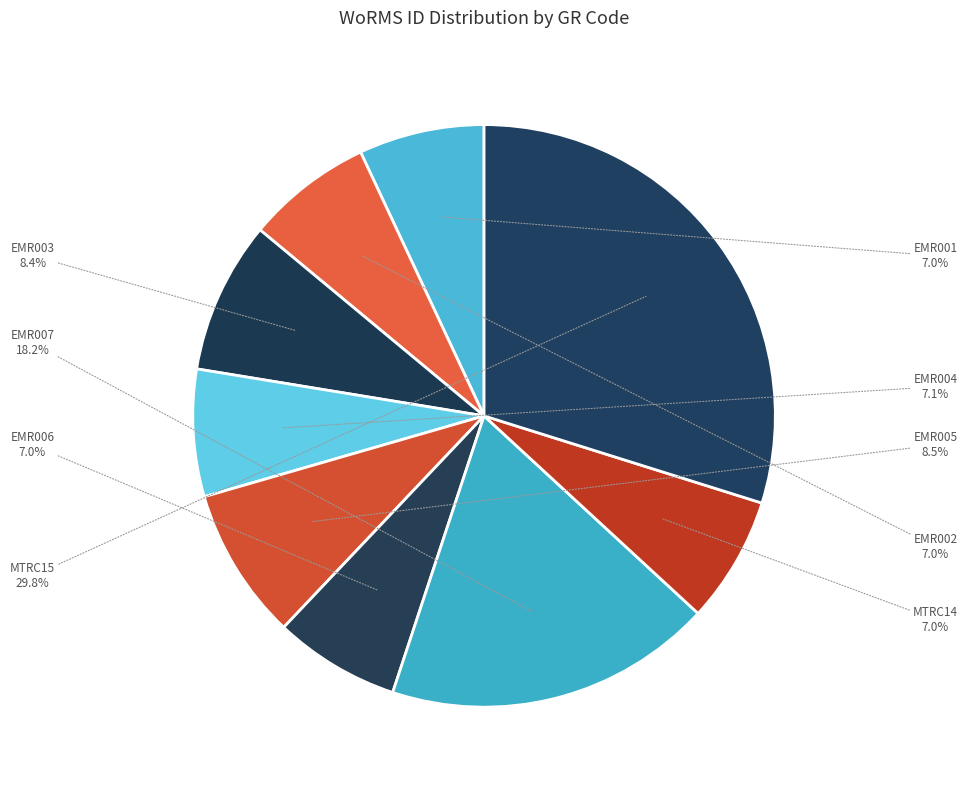

Combined, do MTRC14 and EMR002 account for over 50%?

No